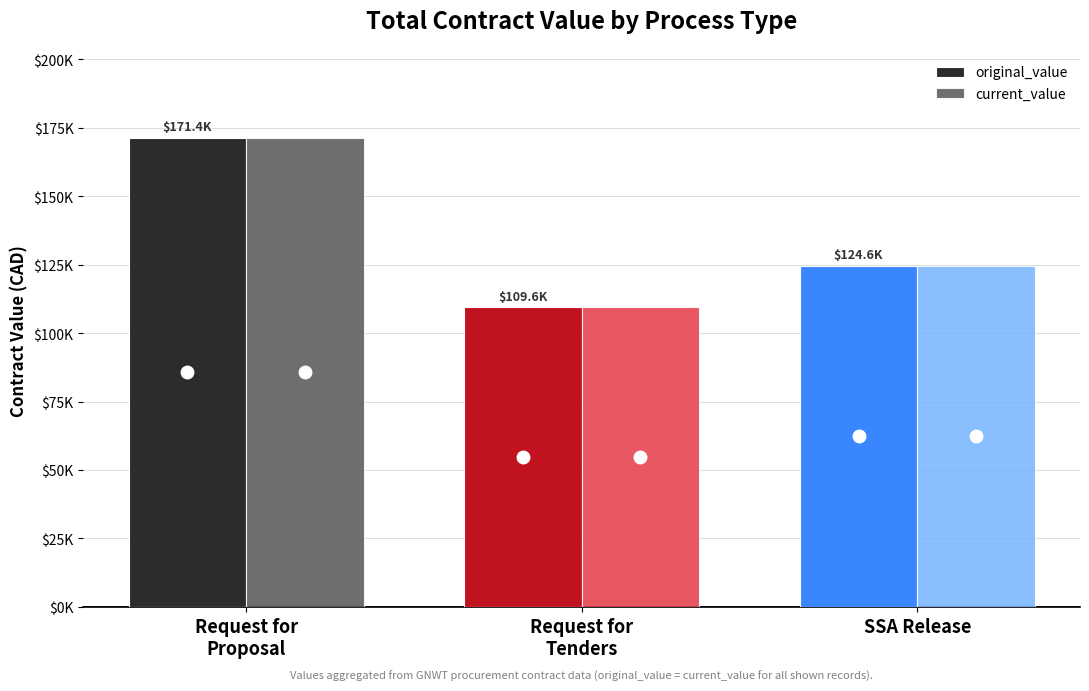

What are all the series names shown in the legend?

original_value, current_value